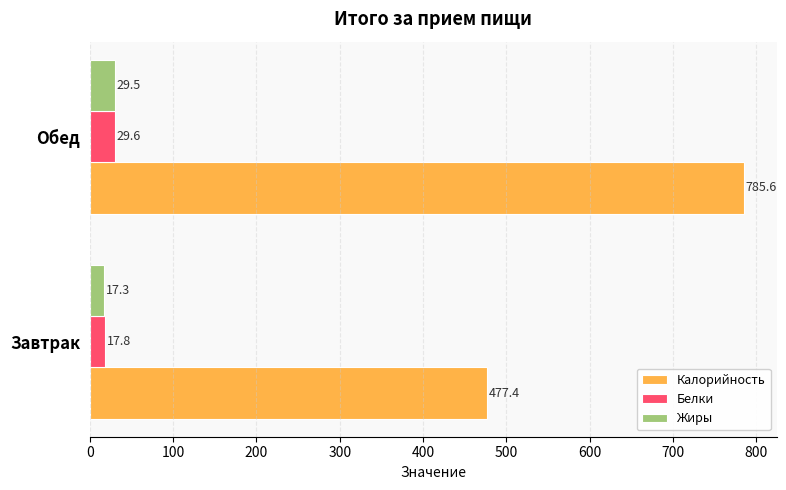

What is the difference between the maximum and minimum values in the Жиры series?

12.2